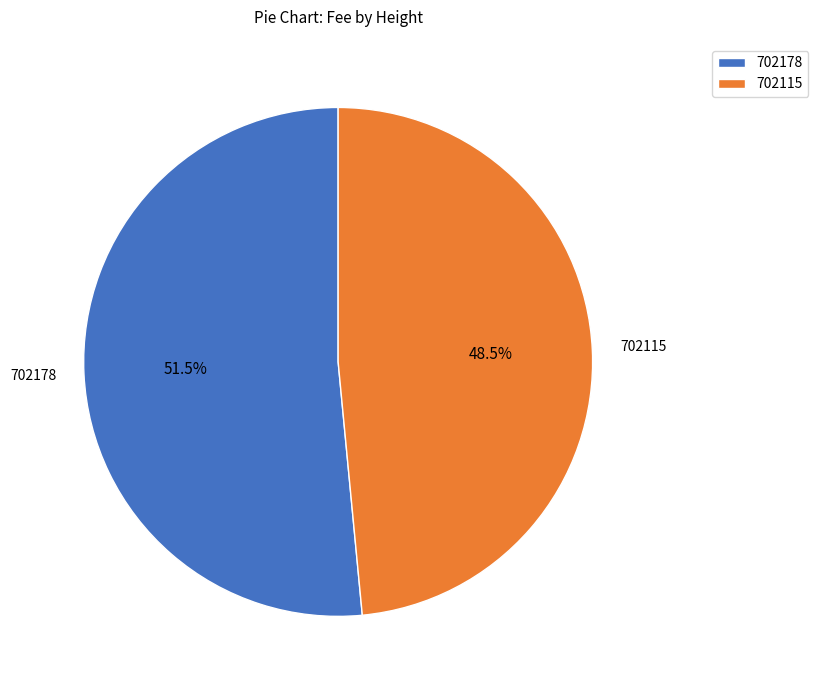

What portion of the pie excludes 702178?

48.5%